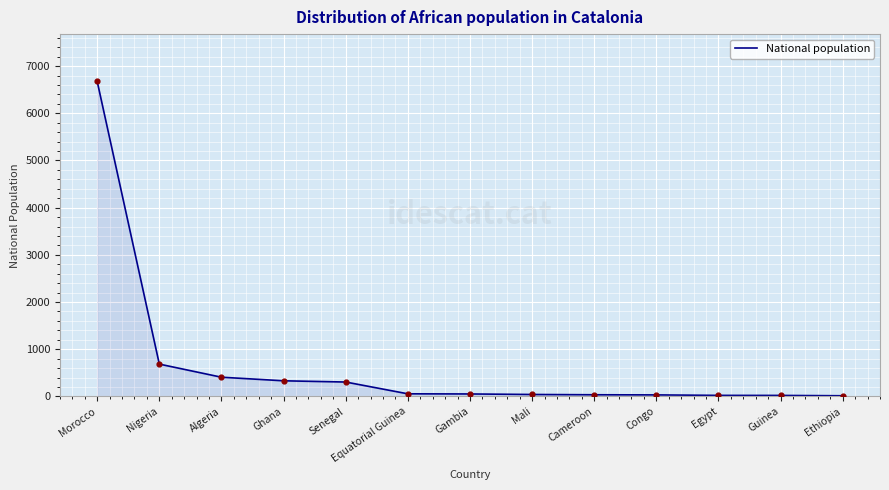

What is the ratio of the value at Mali to the value at Ghana?

0.1